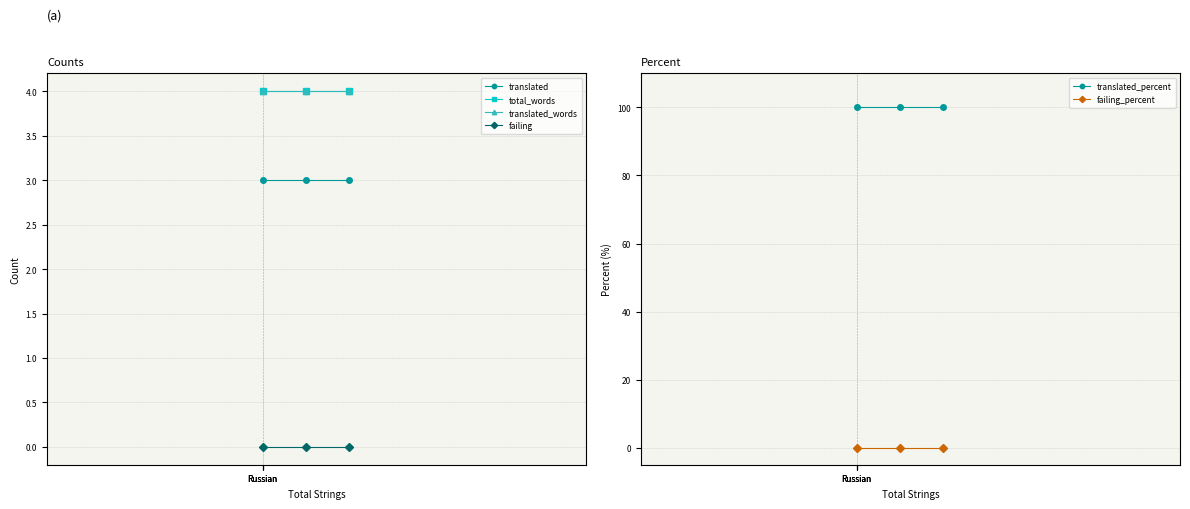

The translated_words series shows 4 at Russian. True or false?

True